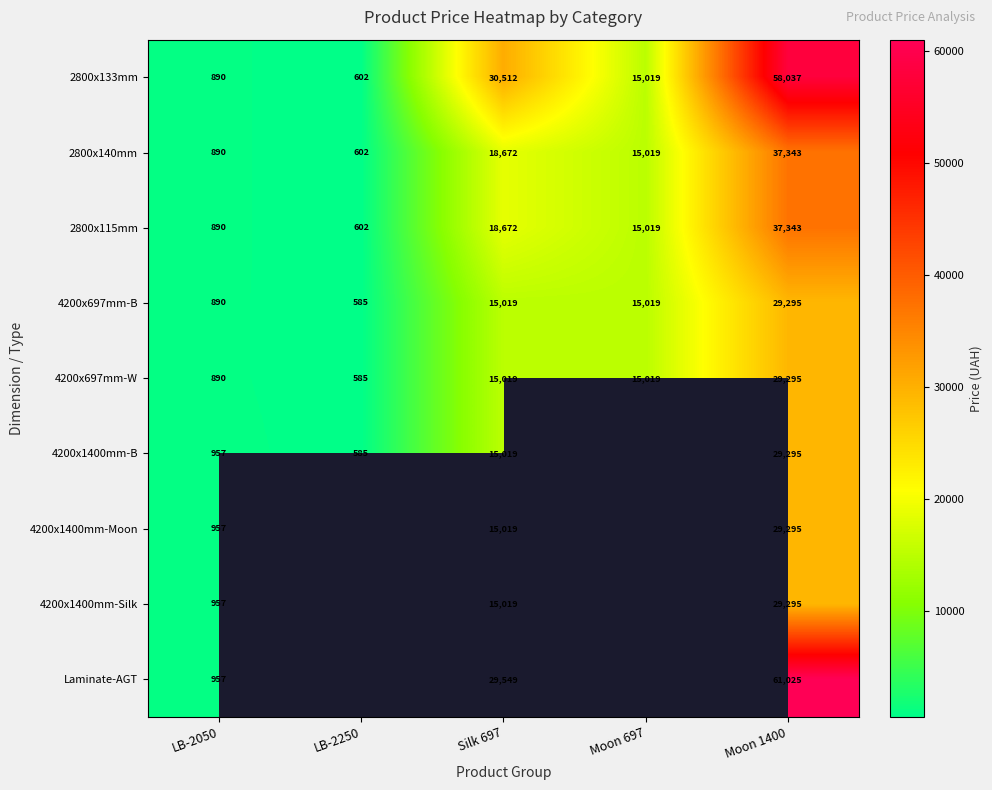

At which label does 2800x115mm first exceed 15019?

Silk 697